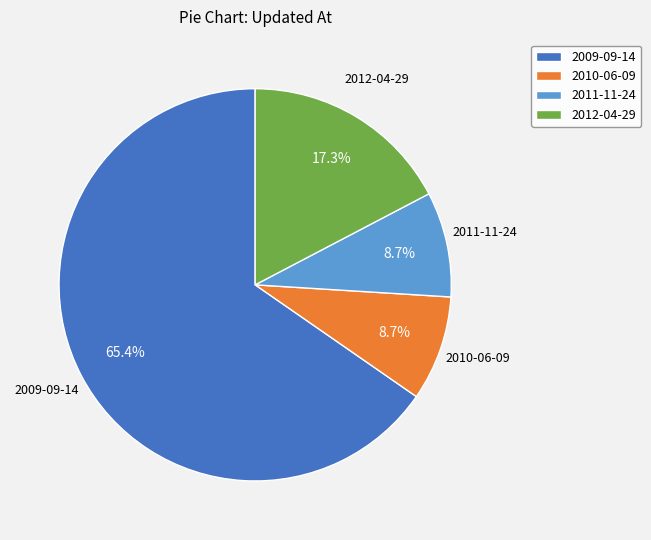

Which category has the biggest portion of the pie?

2009-09-14